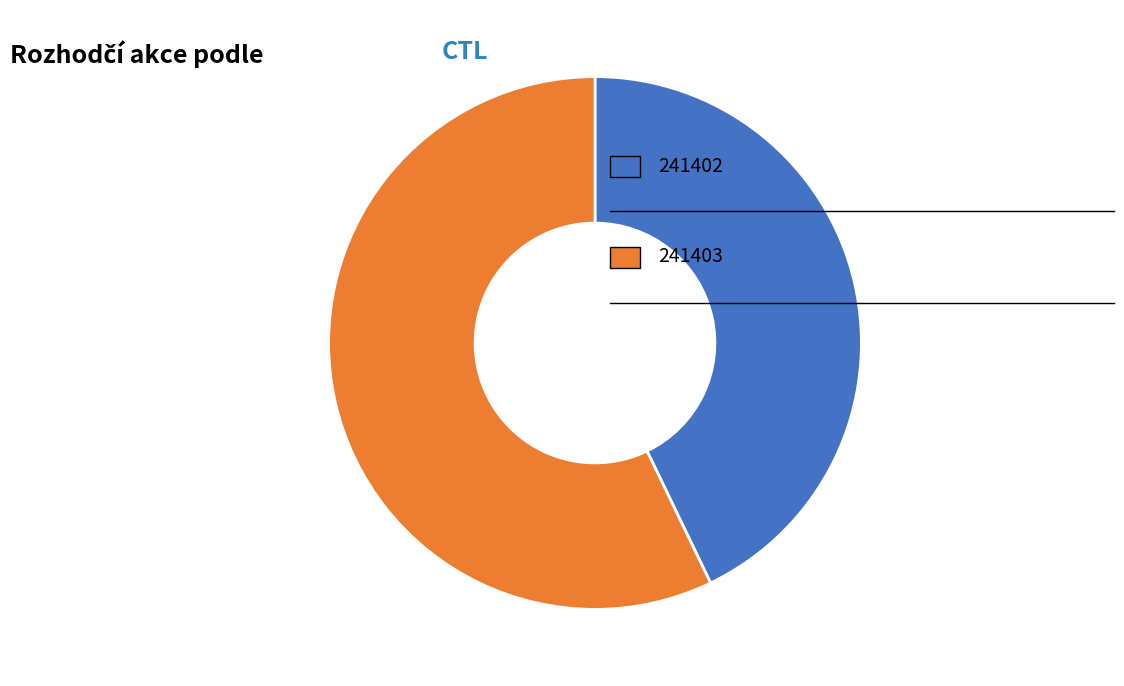

Does any single category account for the majority?

Yes